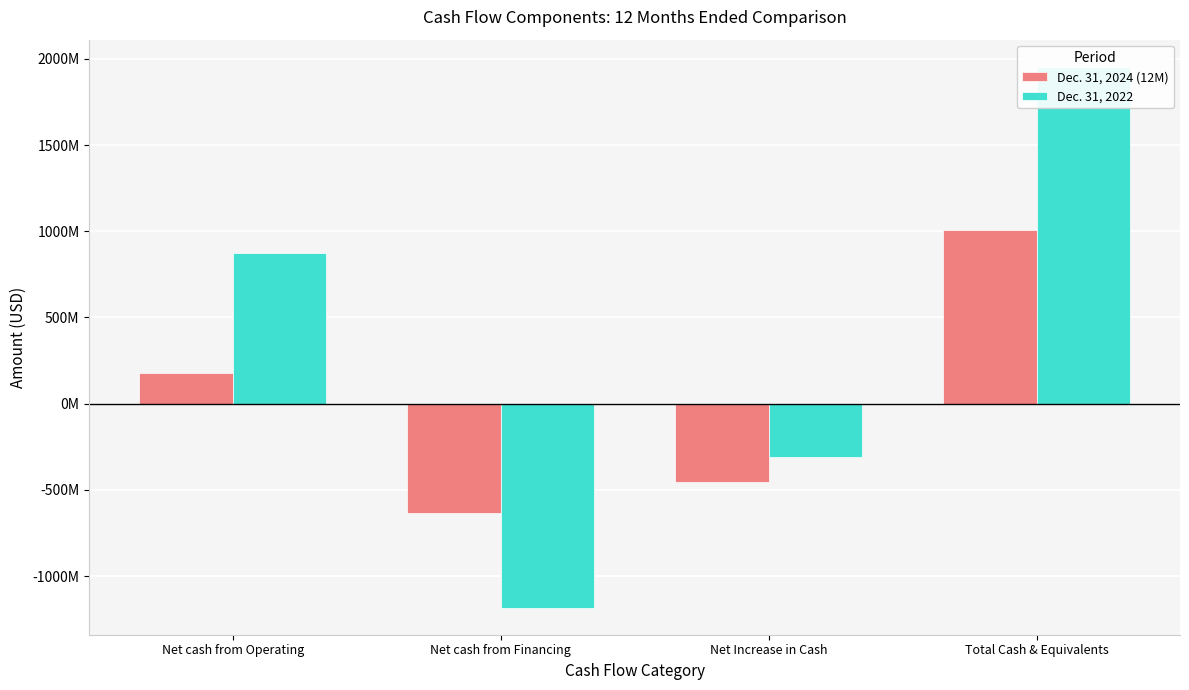

Where is Dec. 31, 2024 (12M) nearest to the value 187992287?

Net cash from Operating